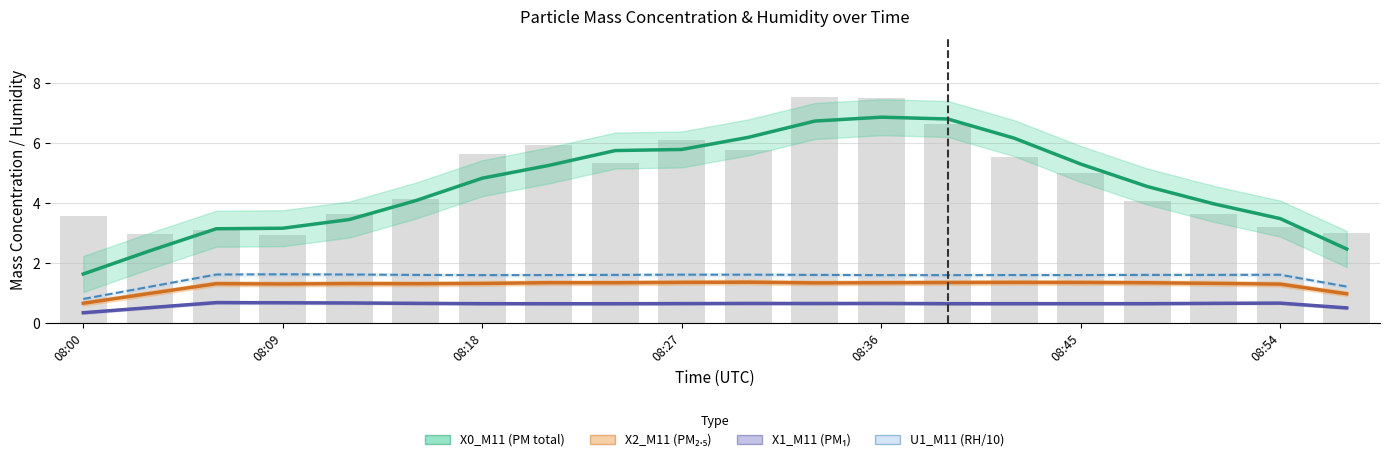

True or false: U1_M11 (RH/10) has a value of 1.6 at 08:54.

True